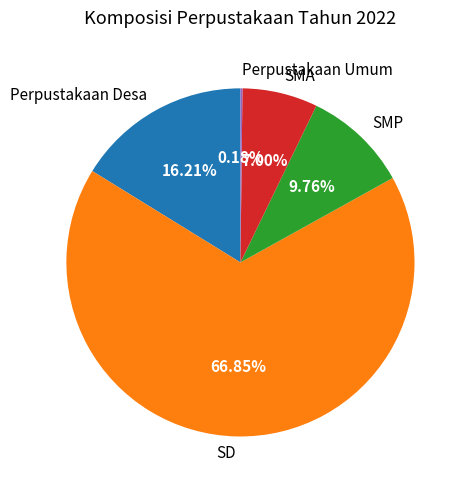

Which slice is the largest?

SD